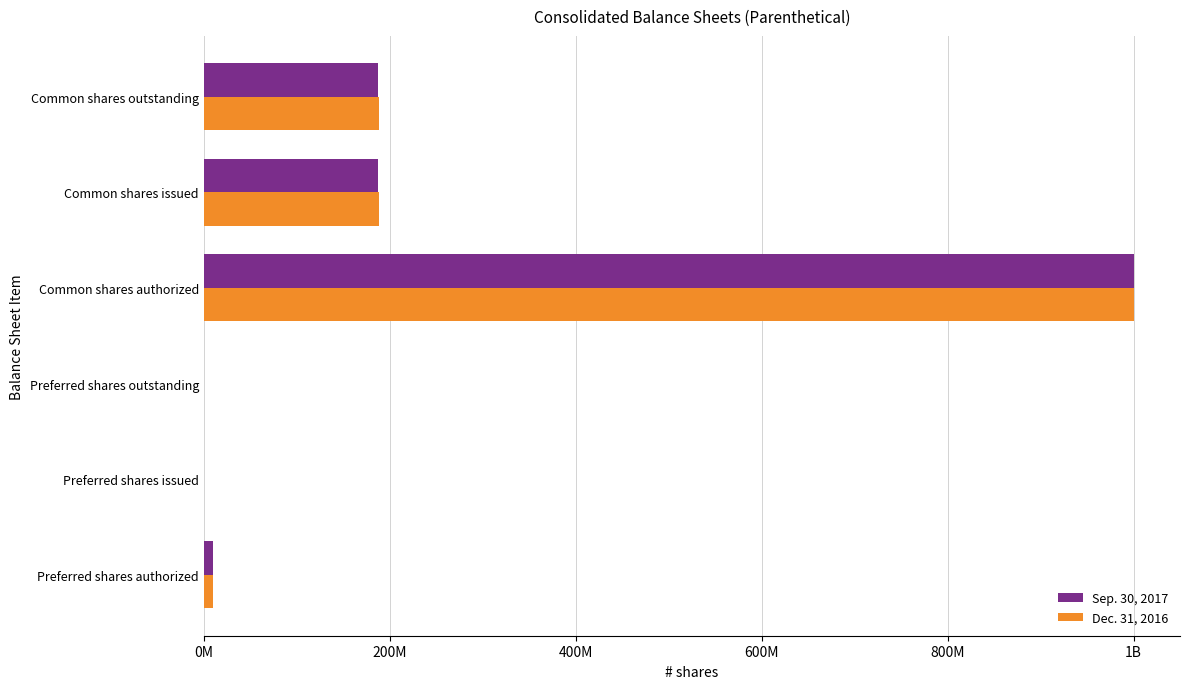

What are all the series names shown in the legend?

Sep. 30, 2017, Dec. 31, 2016